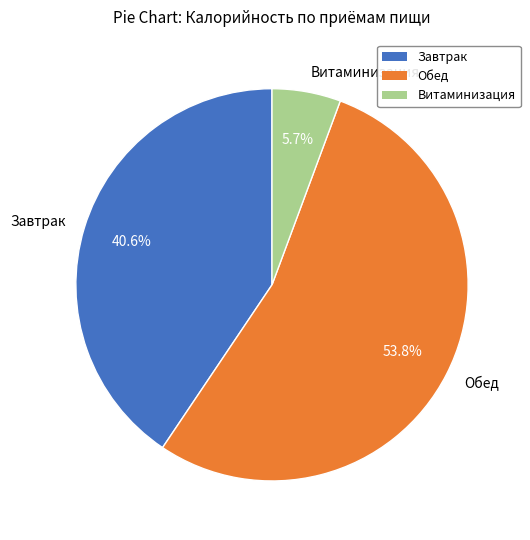

Combined, what portion of the pie is Обед and Завтрак?

94.3%